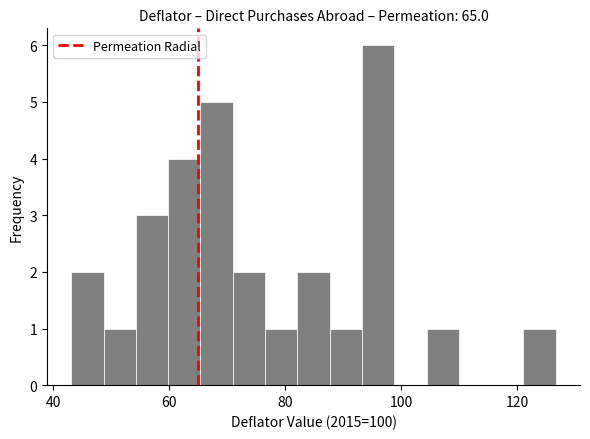

Around what value on the x-axis is the tallest bar? Give the approximate position of its centre, as read against the axis.

96